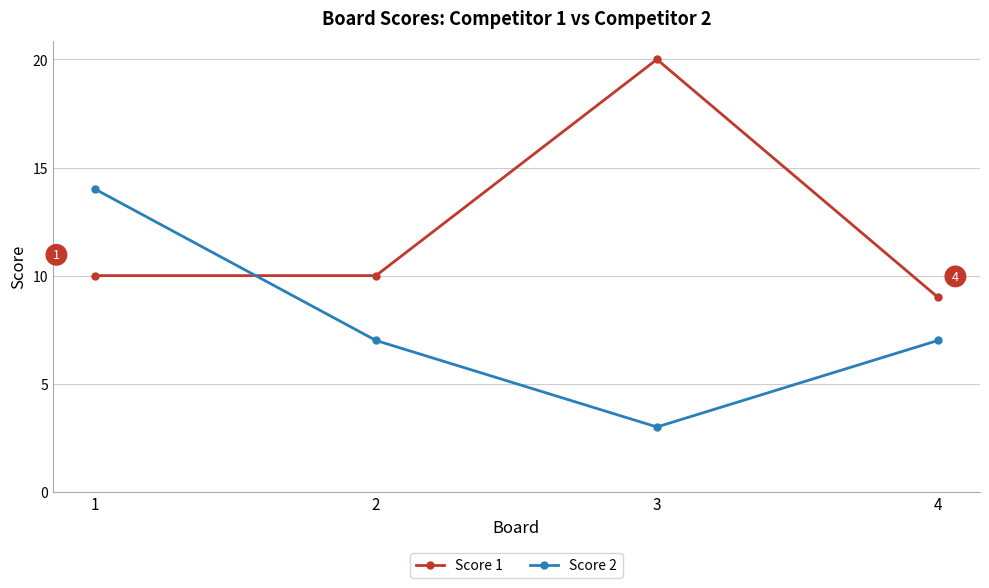

At which category does Score 2 reach its first local valley?

3